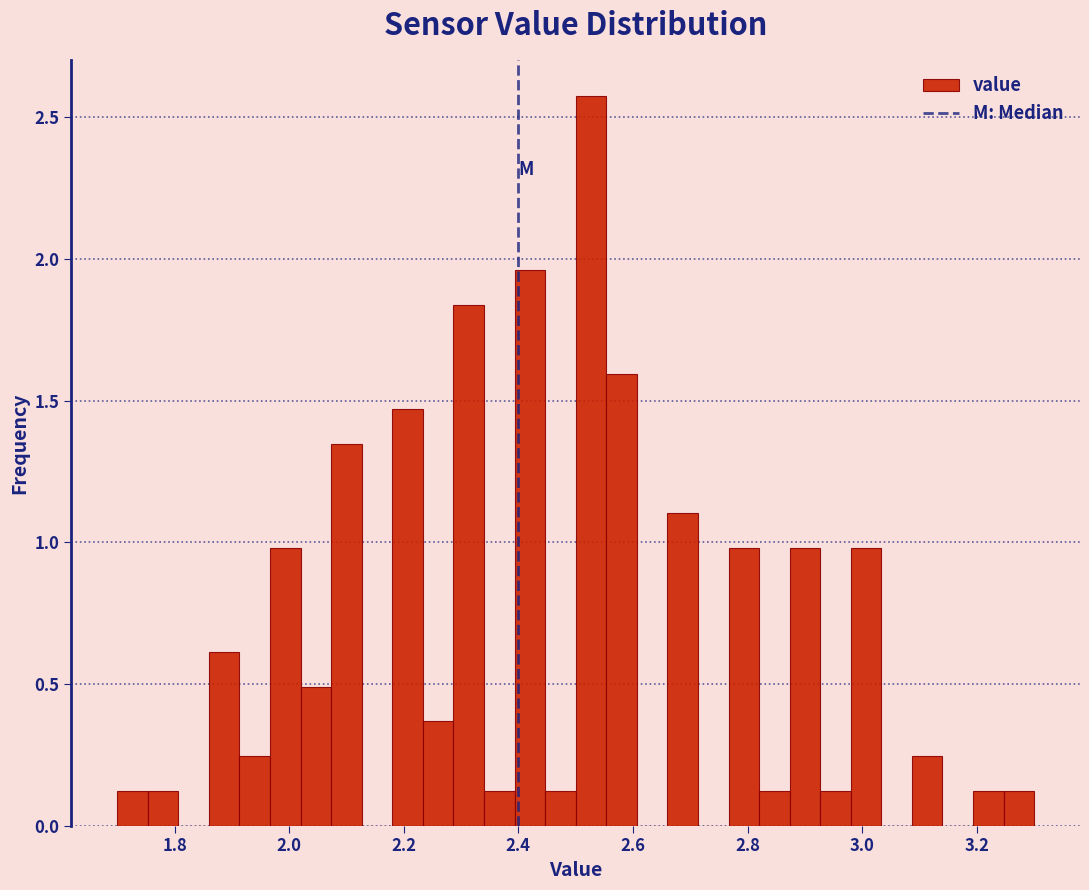

Read against the x-axis, roughly where is the centre of the tallest bar?

2.52